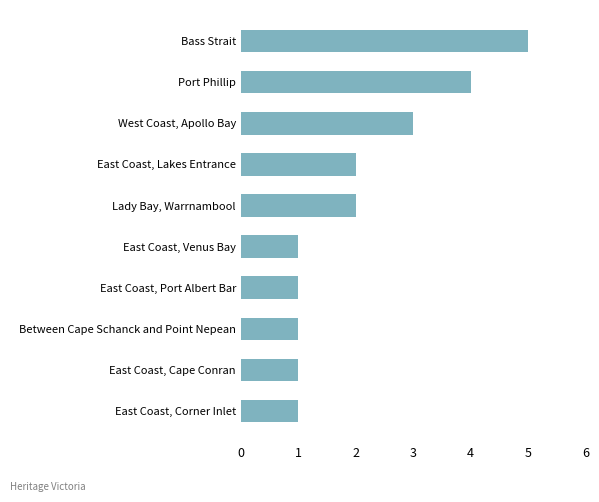

What is the change in value from East Coast, Corner Inlet to Lady Bay, Warrnambool?

+1